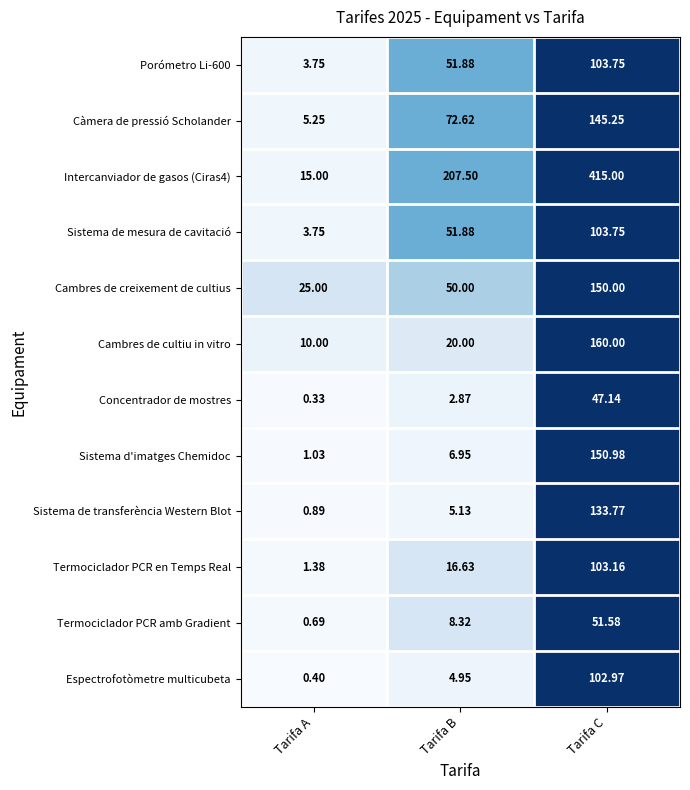

At which label does Termociclador PCR amb Gradient reach its minimum?

Tarifa A